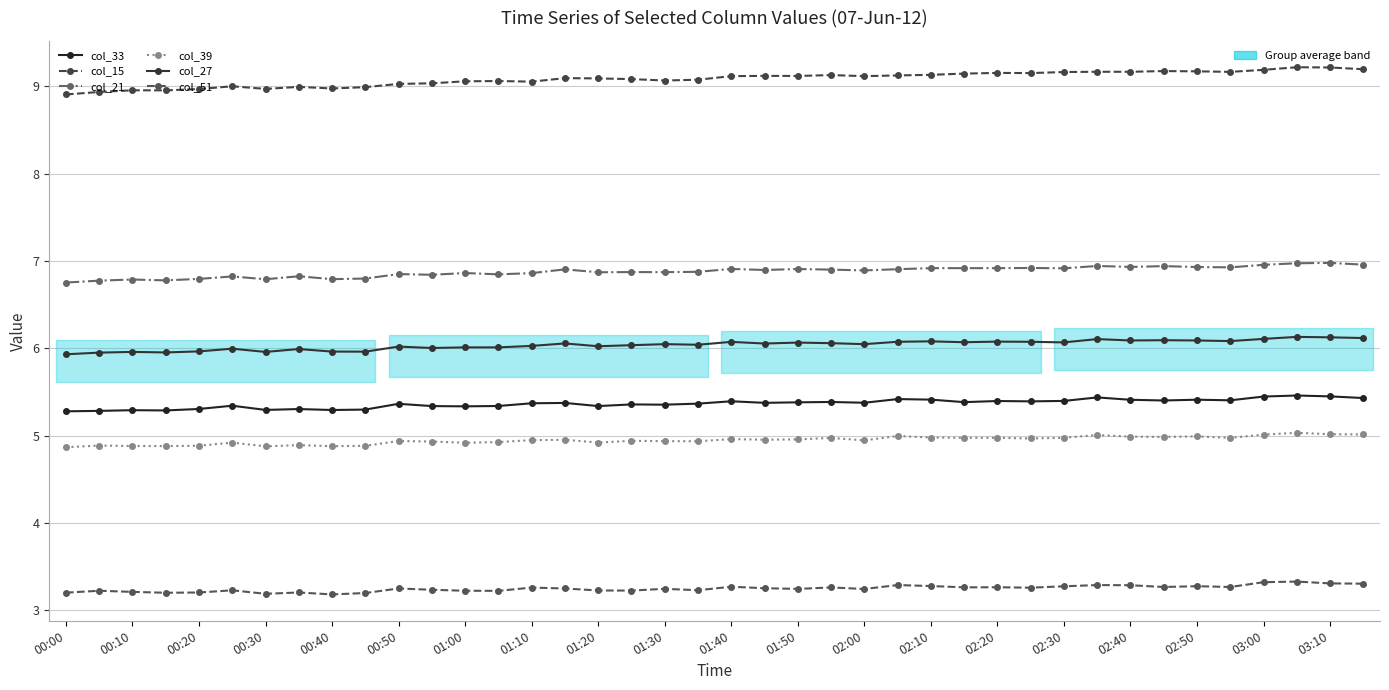

What is the difference between the maximum and second lowest values in the col_33 series?

0.2